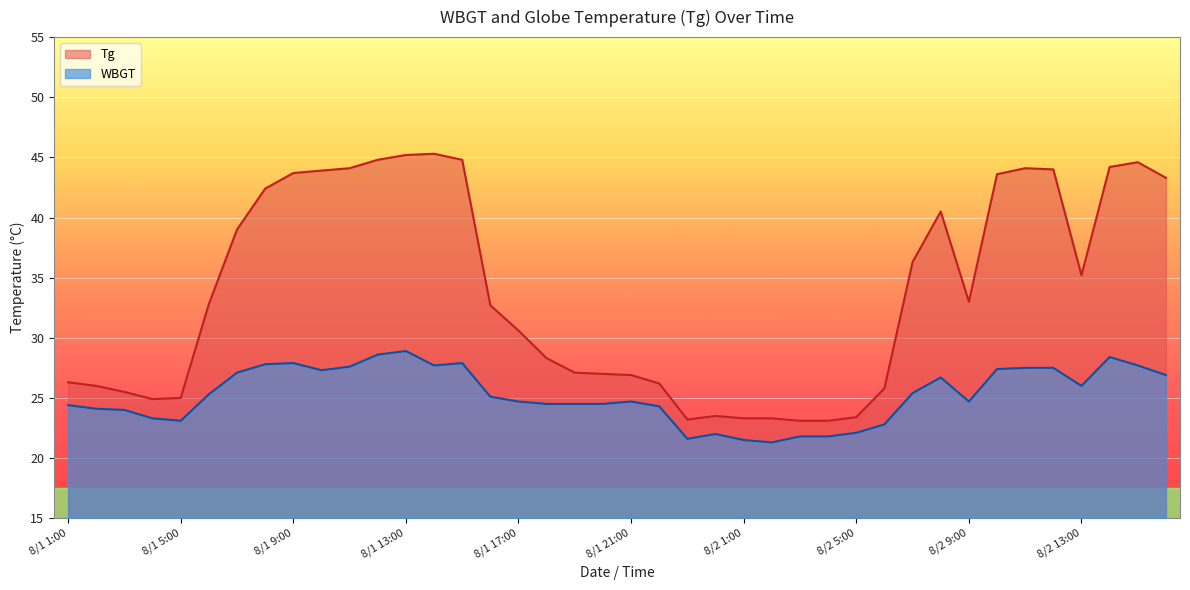

Where is the first local maximum for WBGT?

8/1 9:00